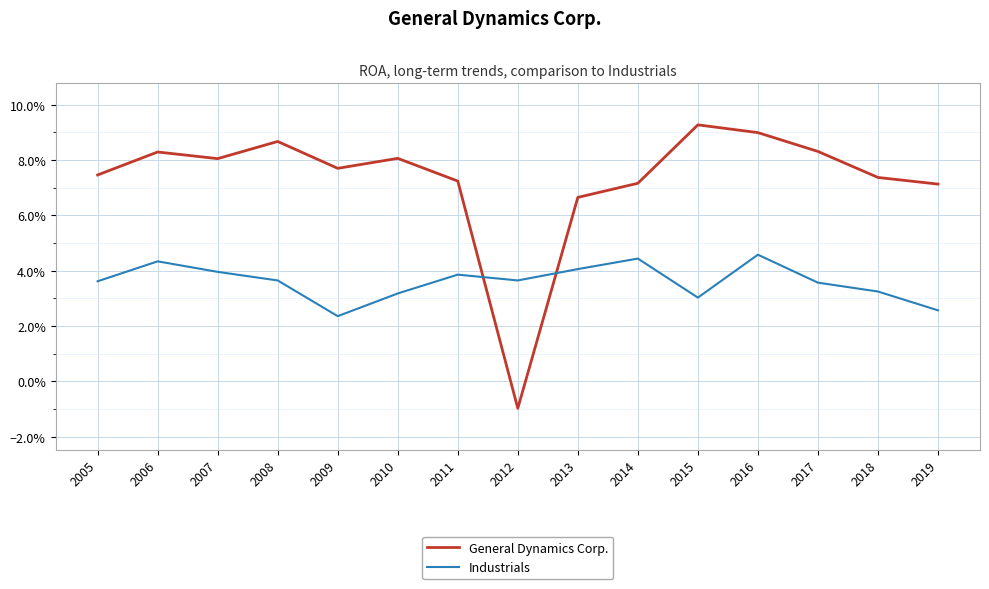

Reading left to right, extract all data points from this chart.

General Dynamics Corp.: 0.1	0.1	0.1	0.1	0.1	0.1	0.1	-0.0	0.1	0.1	0.1	0.1	0.1	0.1	0.1
Industrials: 0.0	0.0	0.0	0.0	0.0	0.0	0.0	0.0	0.0	0.0	0.0	0.0	0.0	0.0	0.0